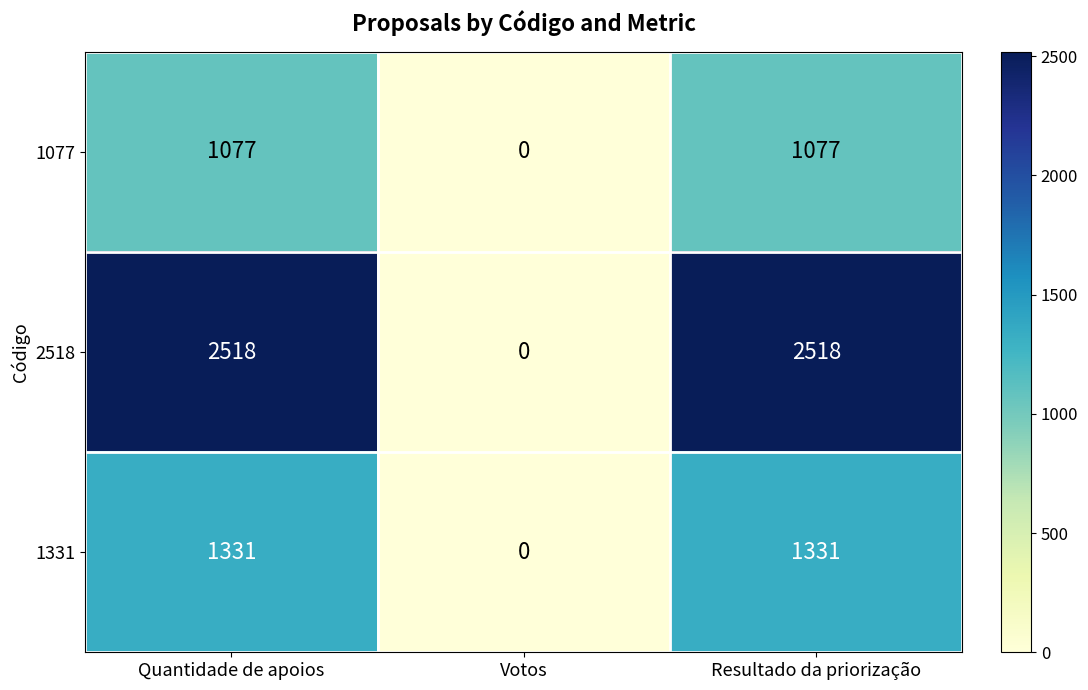

What value does the 1077 series have at Resultado da priorização, to the nearest 50?

1100